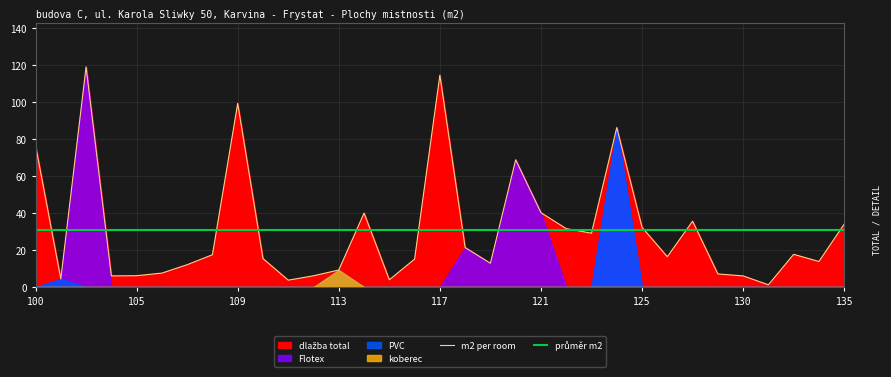

What is the average value of the průměr m2 series?

30.6